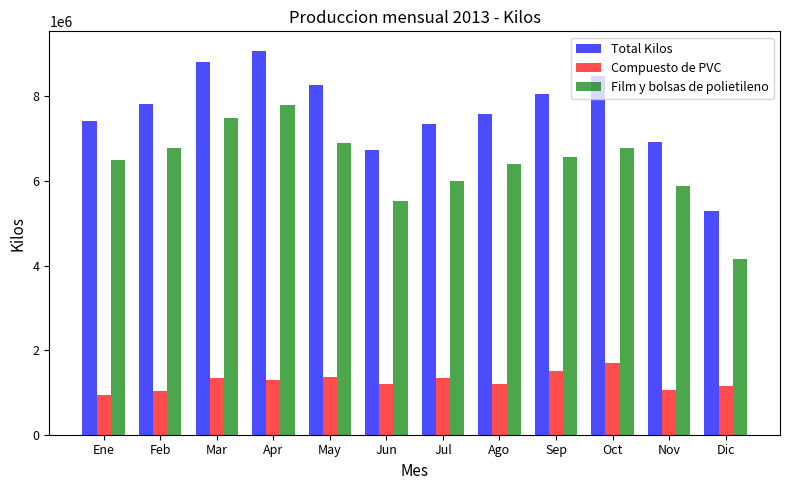

List the series in order of their peak value, lowest first.

Compuesto de PVC, Film y bolsas de polietileno, Total Kilos